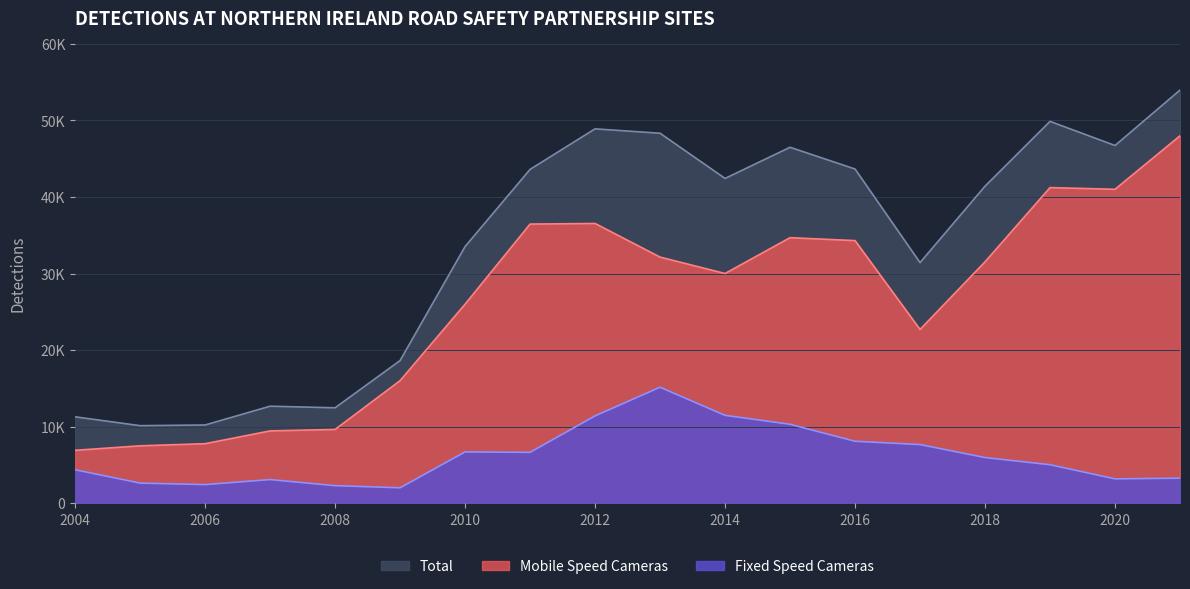

Is the value of Fixed Speed Cameras at 2020 greater than the value of Mobile Speed Cameras at 2005?

No